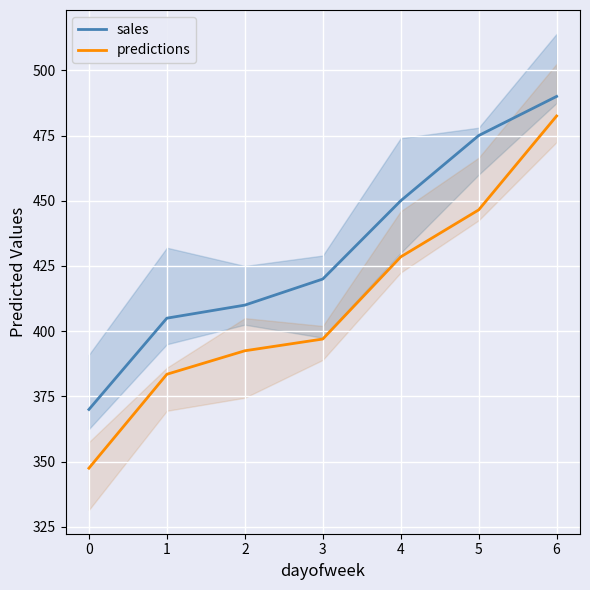

True or false: sales and predictions cross at least once.

False